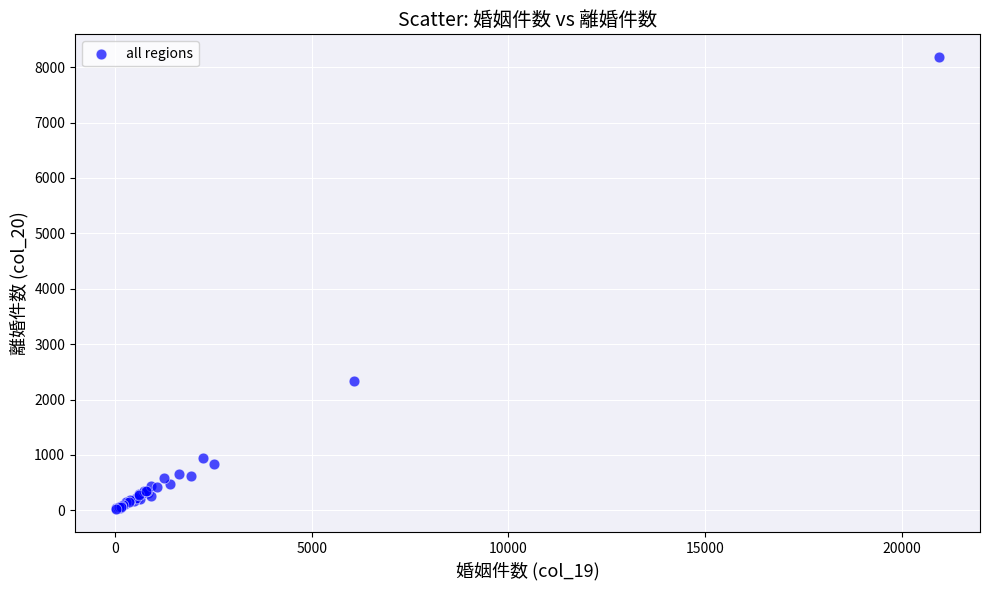

What Y value in the scatter plot is closest to 4099?

2342